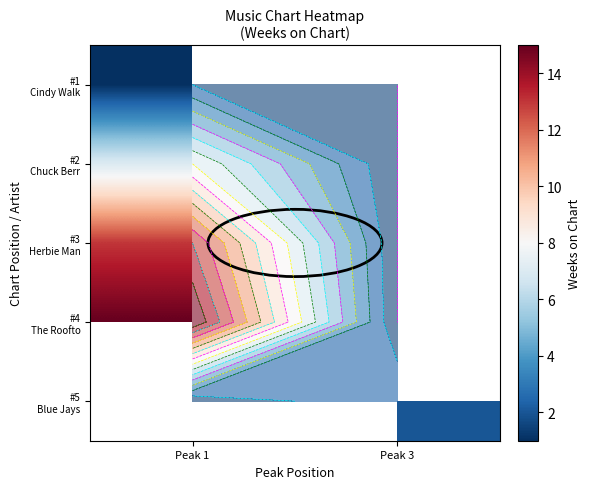

Rank the series at Peak 3 from lowest to highest value.

#1 Cindy Walk, #2 Chuck Berr, #3 Herbie Man, #4 The Roofto, #5 Blue Jays